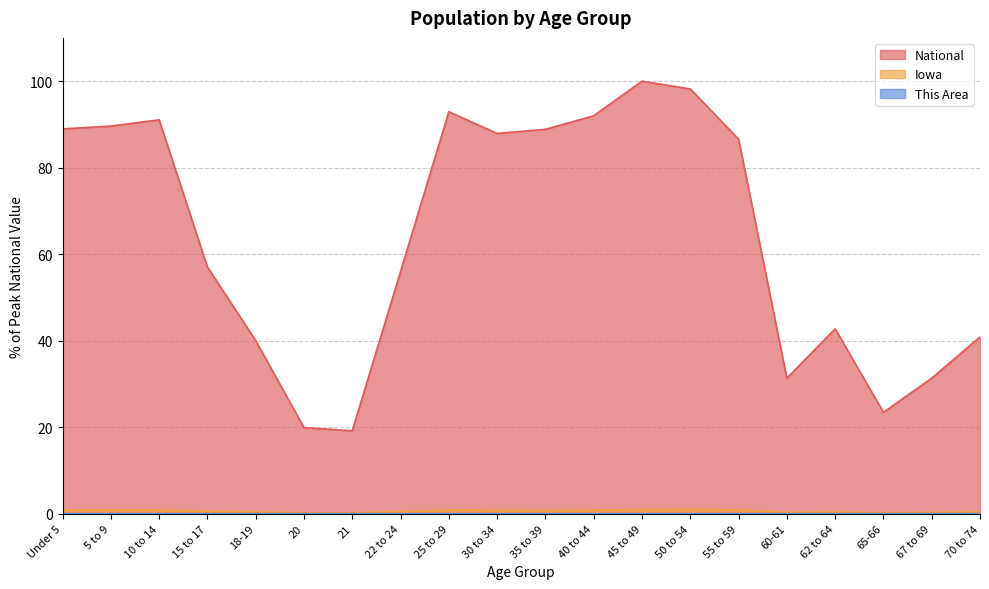

At which category is the sum across all series the highest?

45 to 49